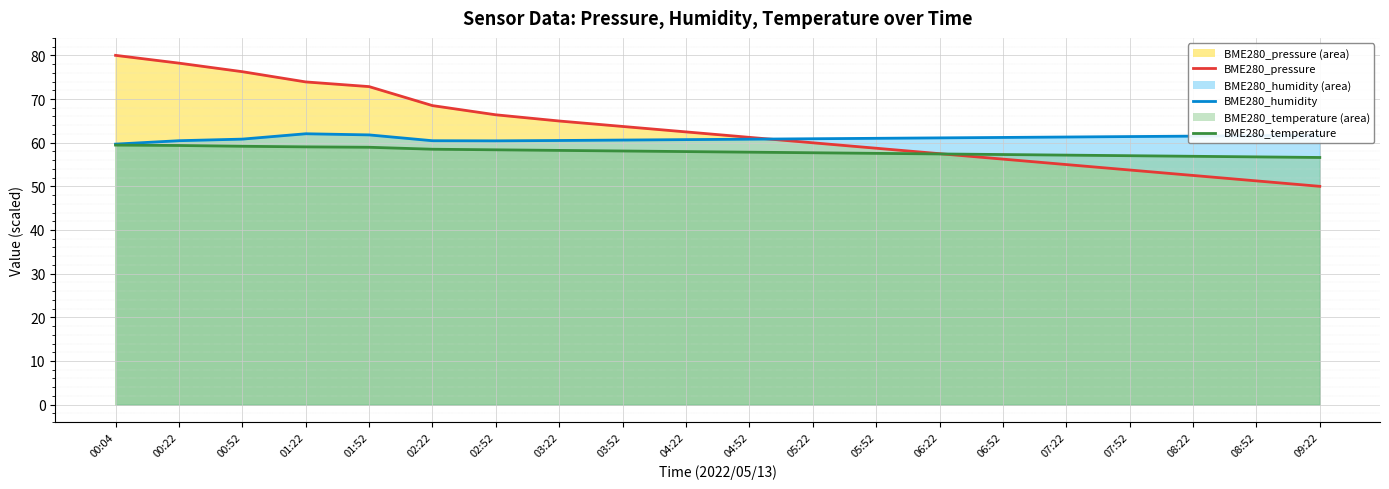

True or false: BME280_temperature (line) has more than 0 interior local peaks.

False